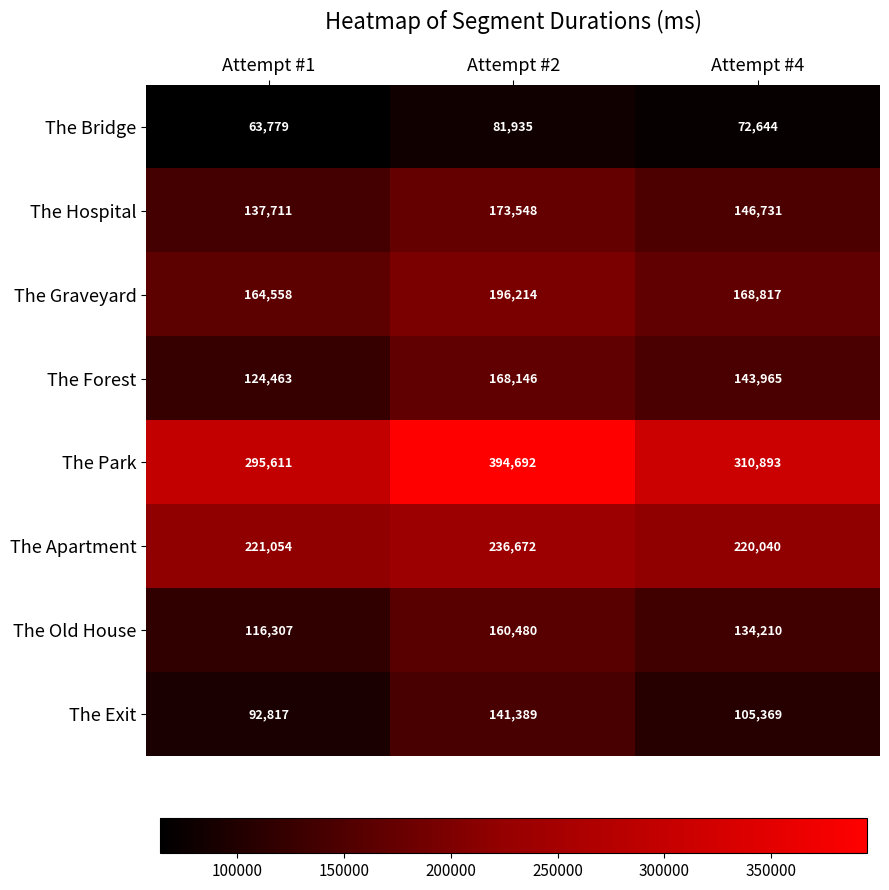

The value of The Exit at Attempt #2 is 220682. True or false?

False